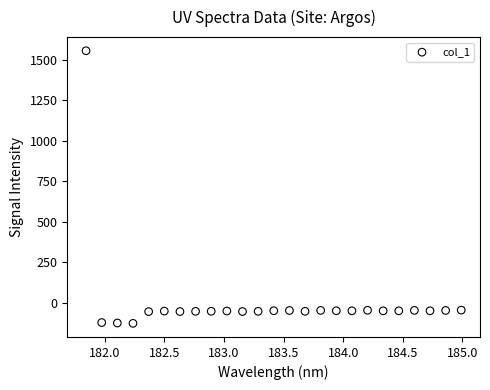

What is the range of X values (max minus min)?

3.1